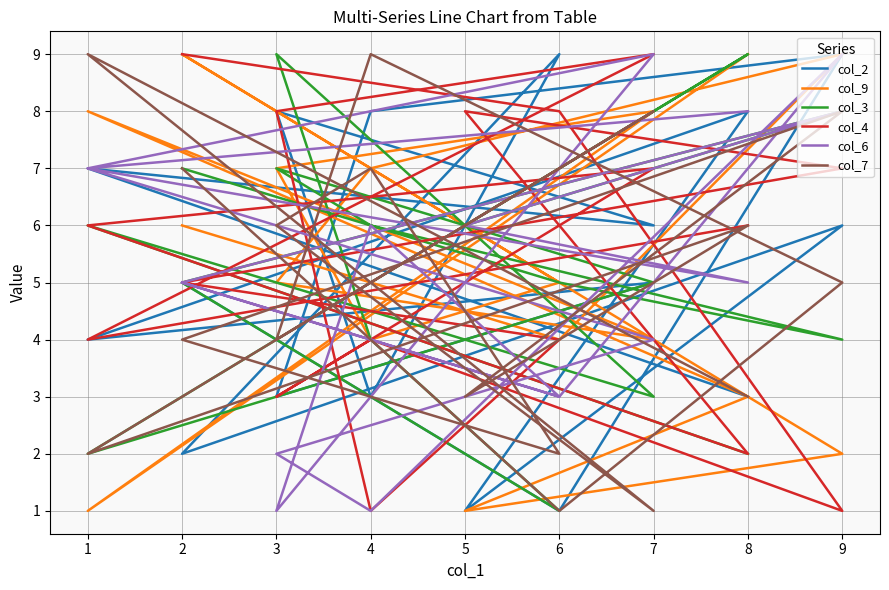

How many times do col_7 and col_3 cross each other?

6